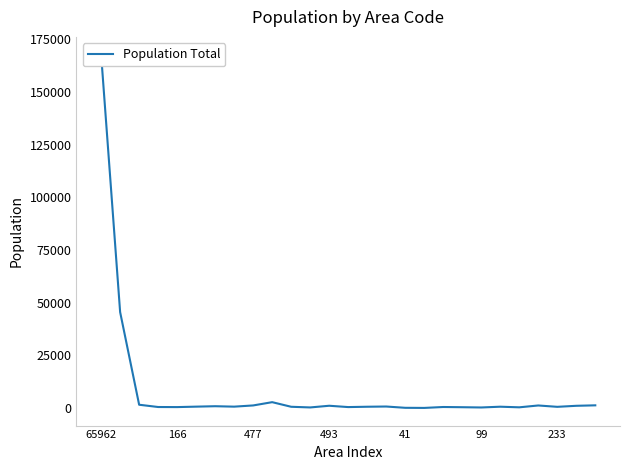

How many points are higher than both their immediate neighbors (excluding endpoints)?

7